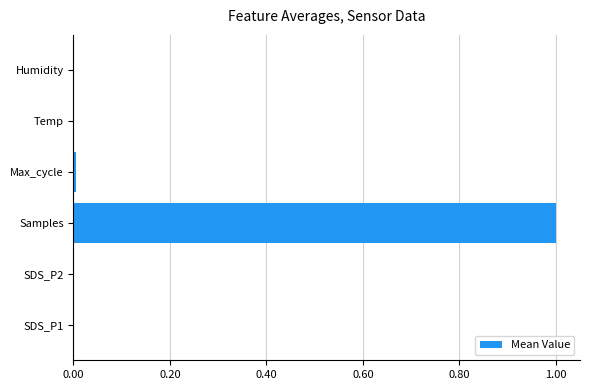

The value at SDS_P1 is 0.0. True or false?

True